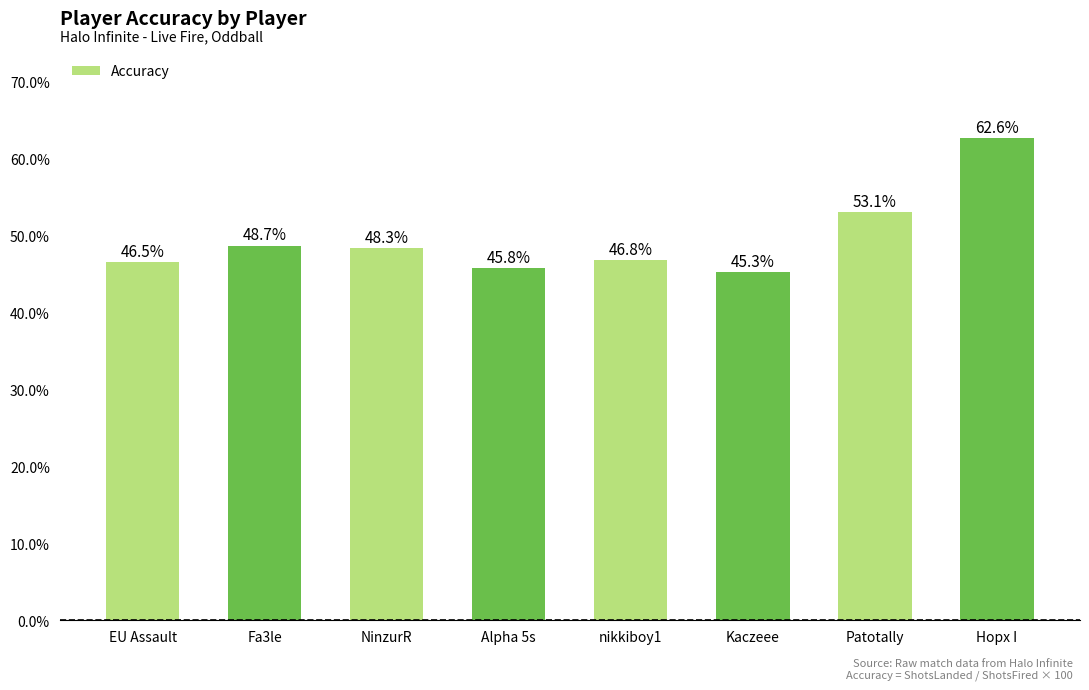

What is the ratio of the value at nikkiboy1 to the value at EU Assault?

1.0